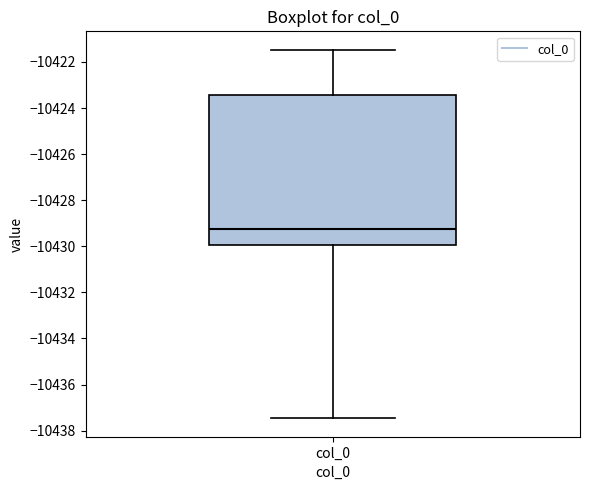

Transcribe this box plot: give where the median line is, the range the box spans, and where the two whiskers end, as read against the y-axis. The values are not printed on the chart, so give them approximately, as read against the axis.

median -10429.2, box -10430.0 to -10423.4, whiskers -10437.4 to -10421.4